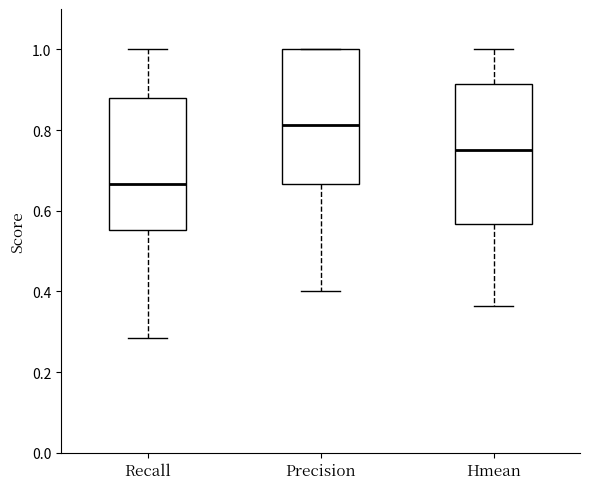

Where does the upper whisker of the box for Hmean end on the y-axis? The values are not printed on the chart, so give them approximately, as read against the axis.

1.00